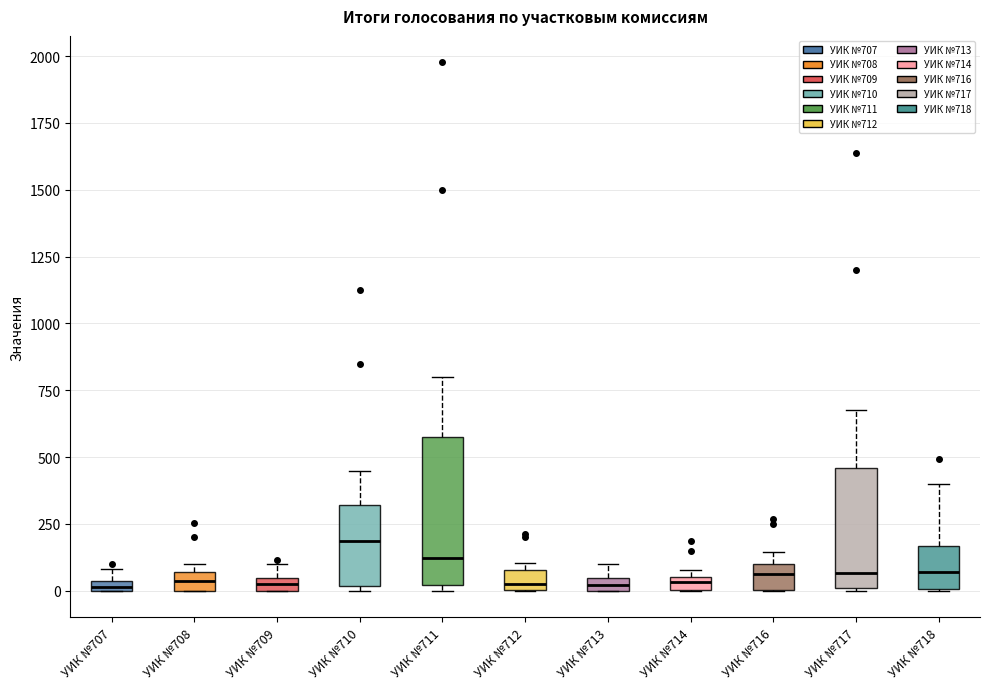

Comparing the boxes themselves (not the whiskers), which one is the tallest?

УИК №711